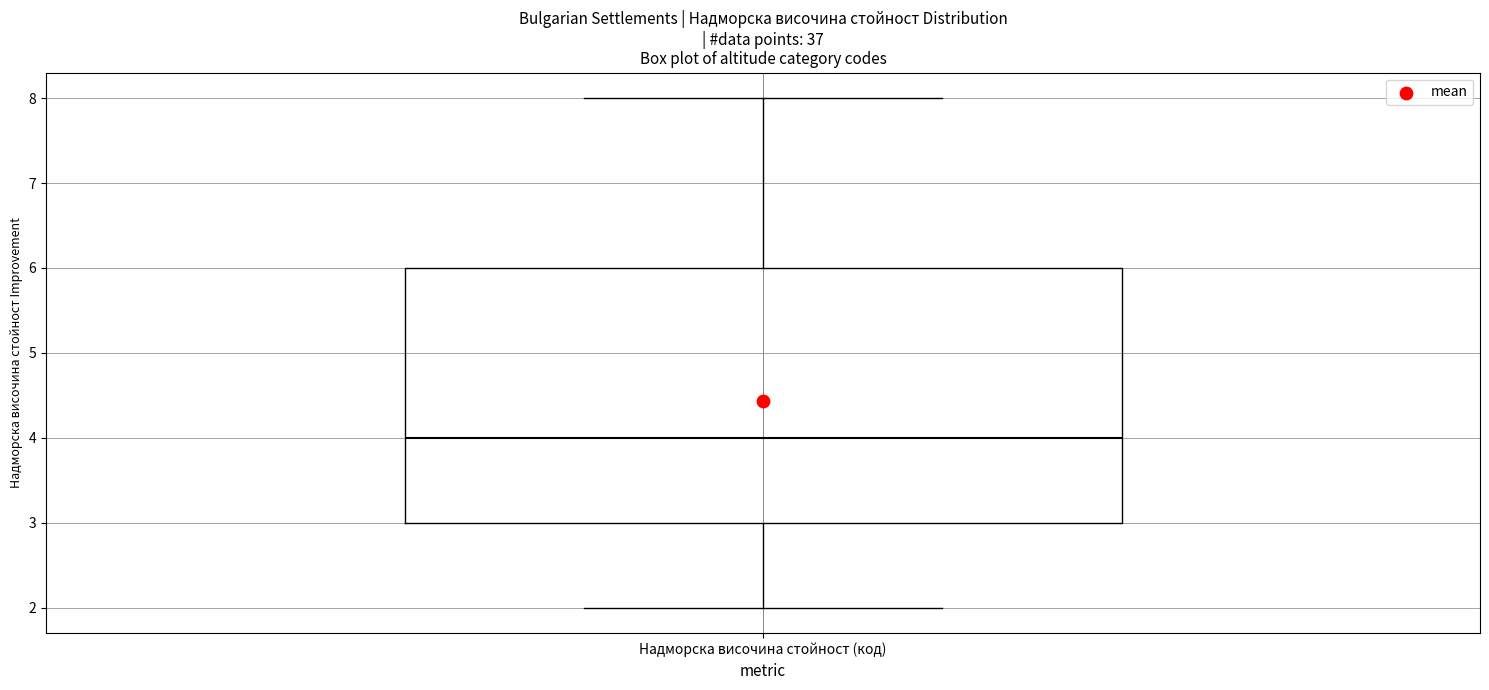

Transcribe this box plot: give where the median line is, the range the box spans, and where the two whiskers end, as read against the y-axis. The values are not printed on the chart, so give them approximately, as read against the axis.

median 4, box 3 to 6, whiskers 2 to 8